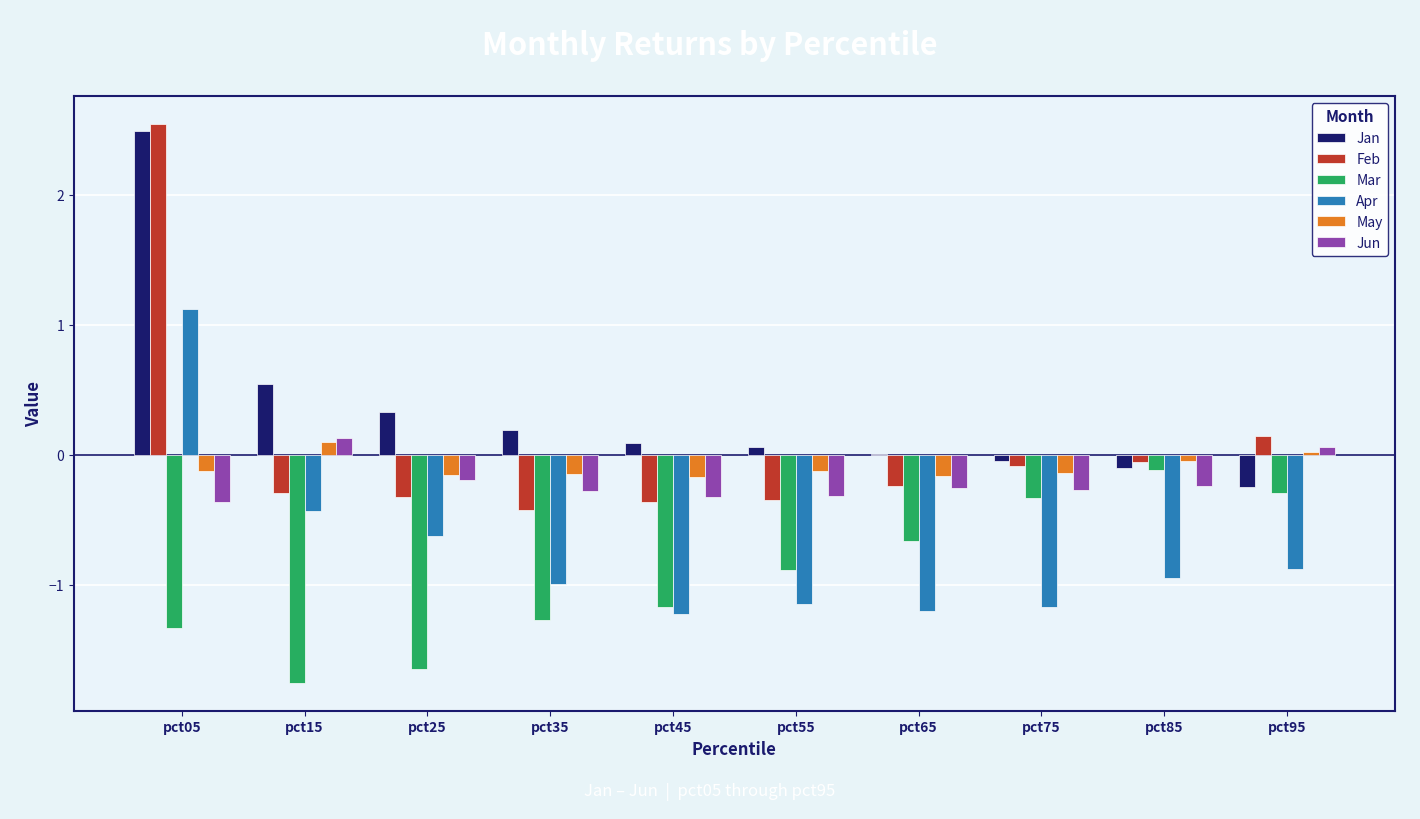

What is the average value of the Jan series?

0.3